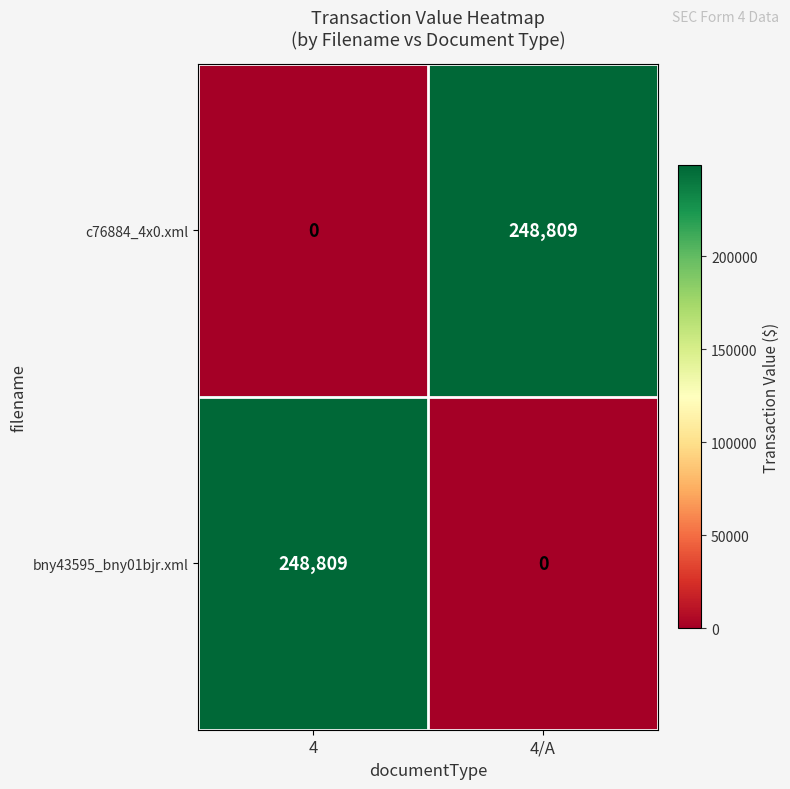

What is the maximum value for c76884_4x0.xml?

248809